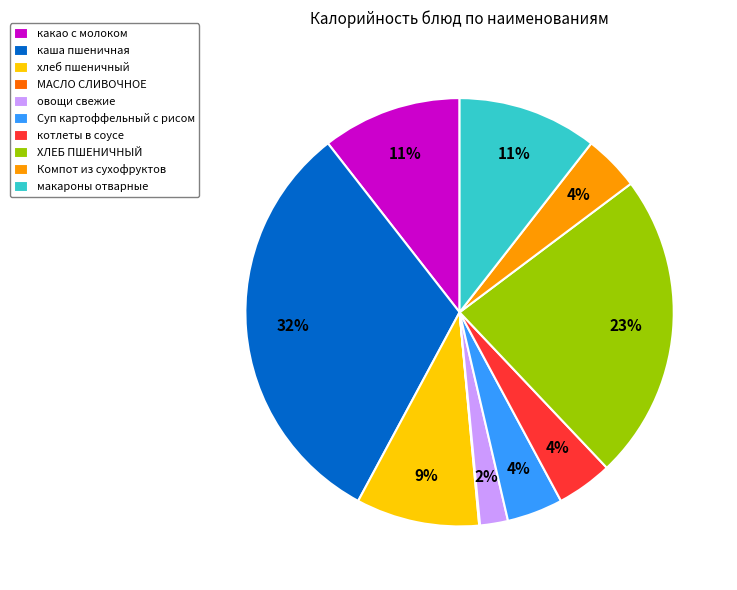

To the nearest percent, what percentage of the pie is Компот из сухофруктов?

4%